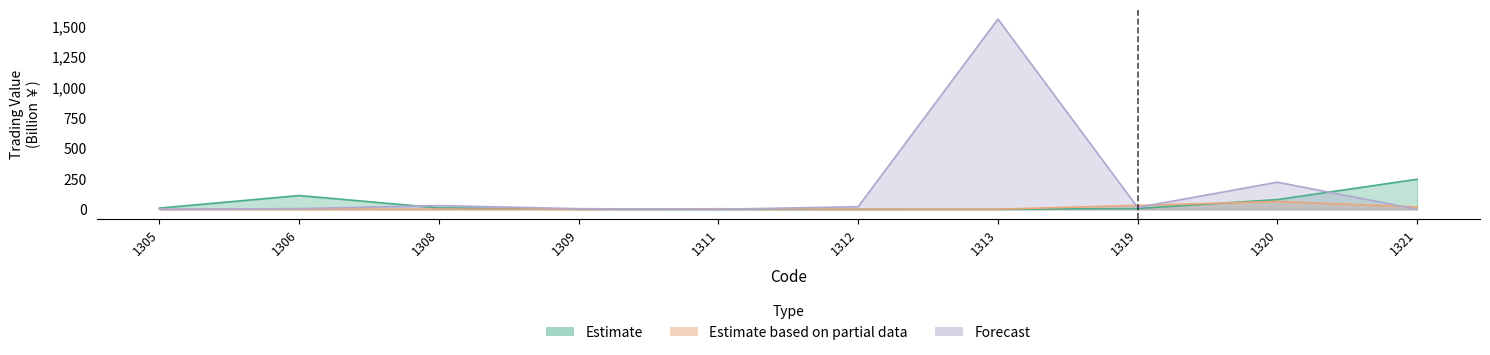

Rank the series by their maximum value, from lowest to highest.

Estimate based on partial data, Estimate, Forecast